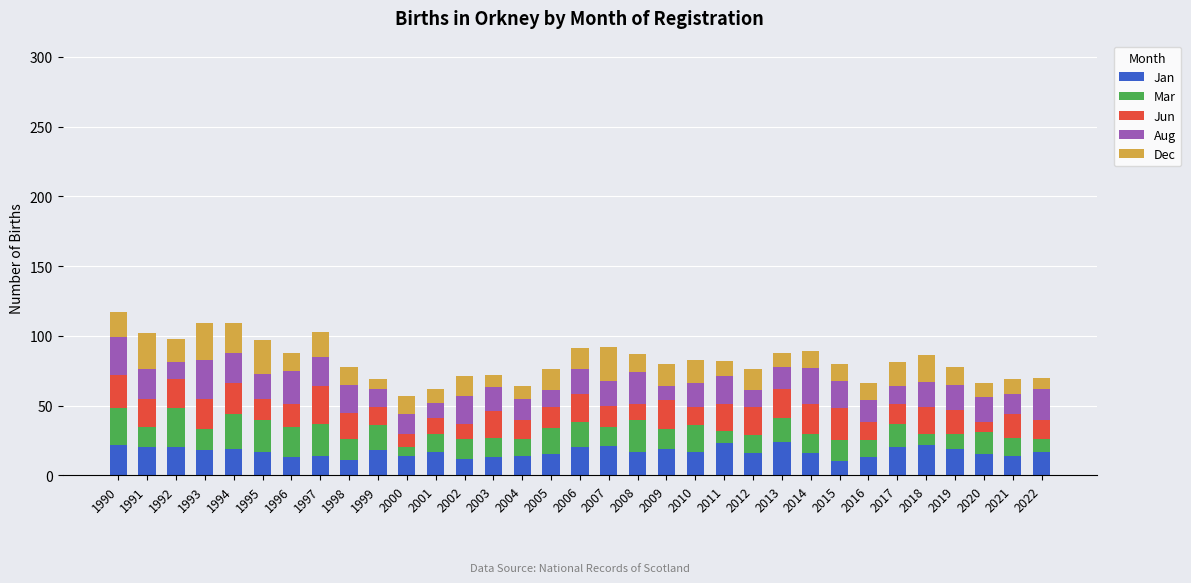

What is the sum of the Jan values at 2009 and 2020?

34